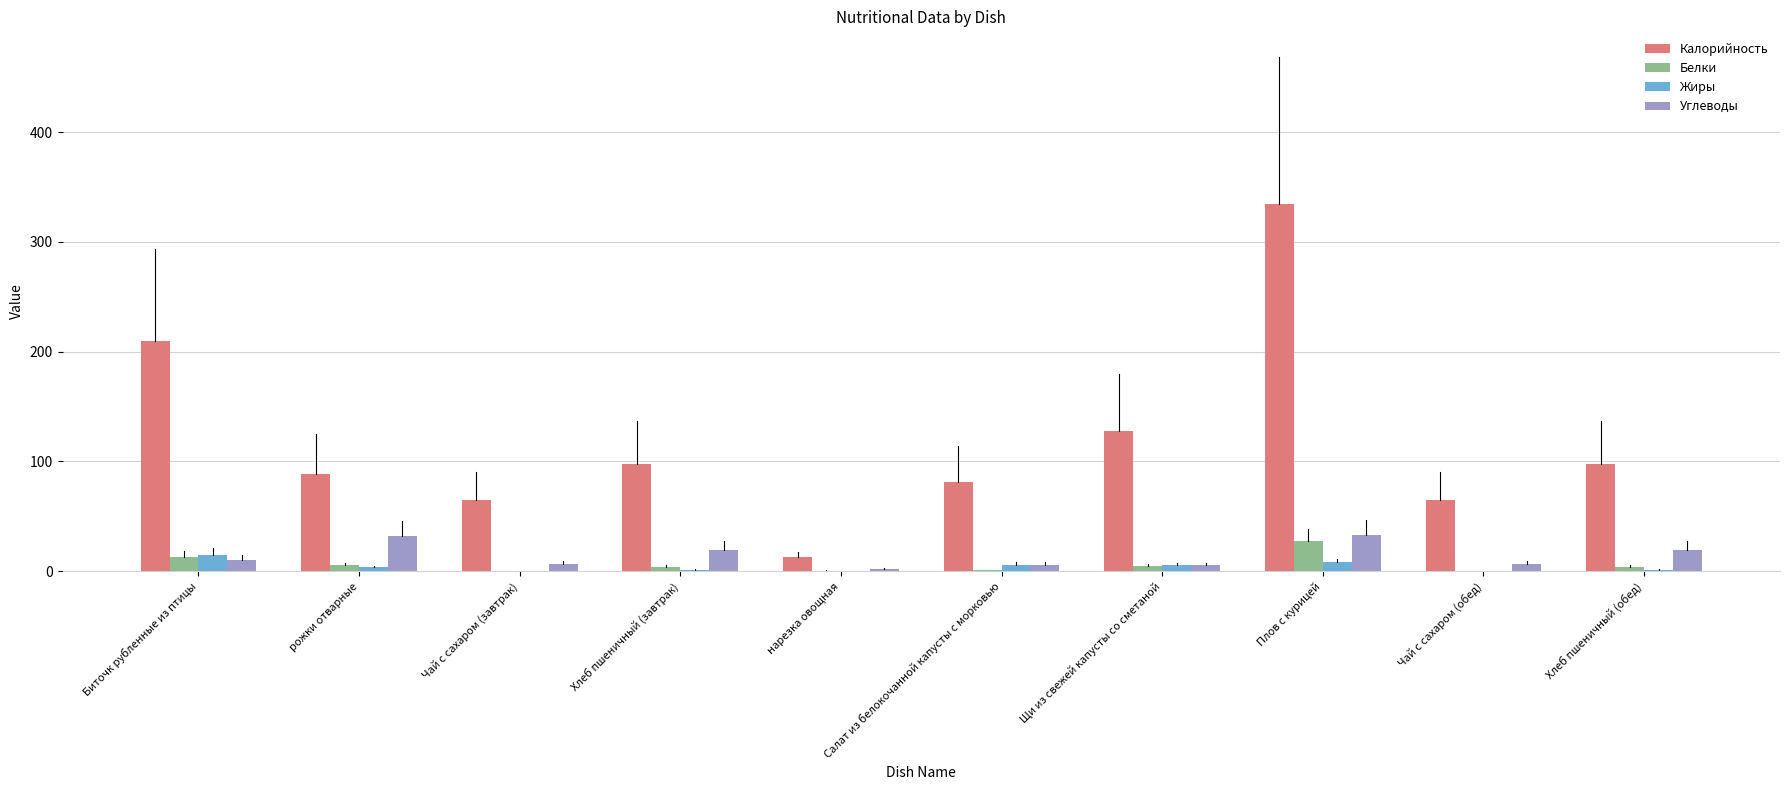

What are all the series names shown in the legend?

Калорийность, Белки, Жиры, Углеводы